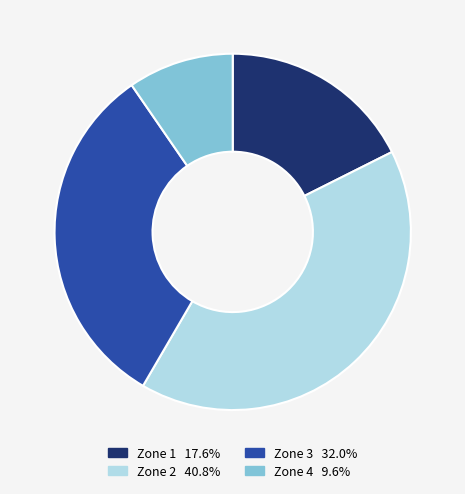

Is there any slice that represents more than half of the pie?

No